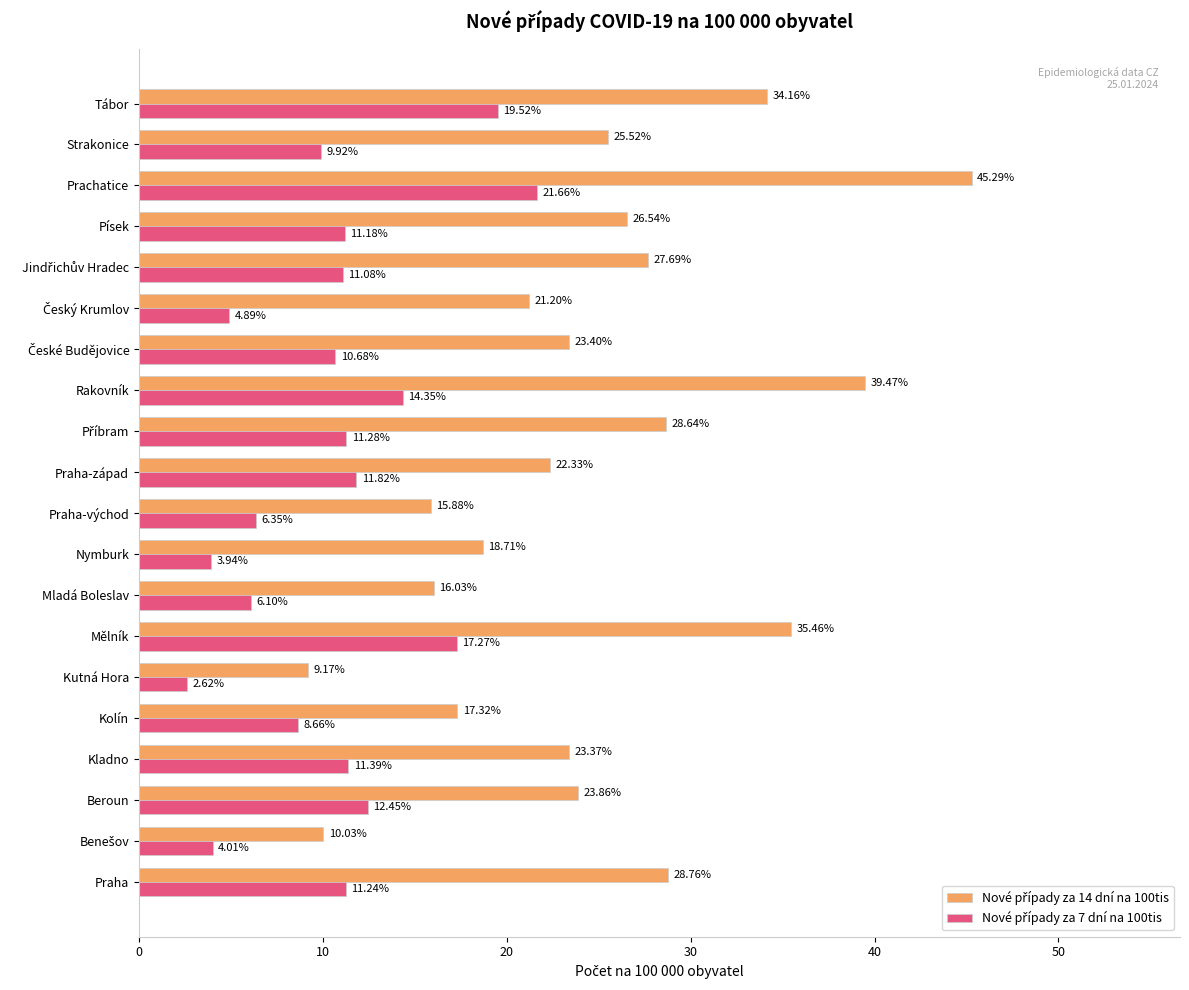

What is the spread (max minus min) of values at Mladá Boleslav?

9.9